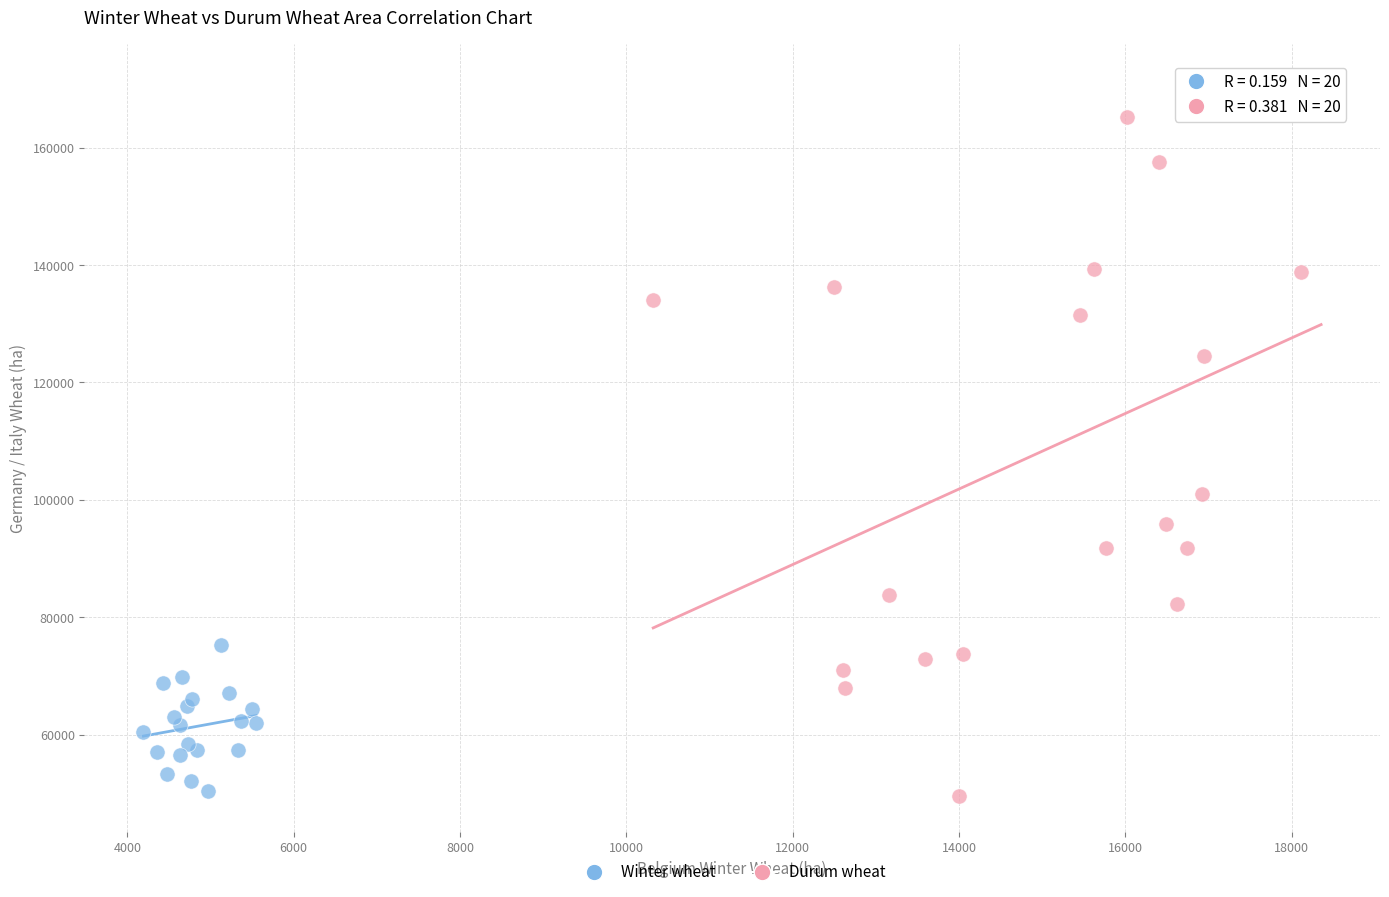

Which series contains the highest Y value?

Durum wheat